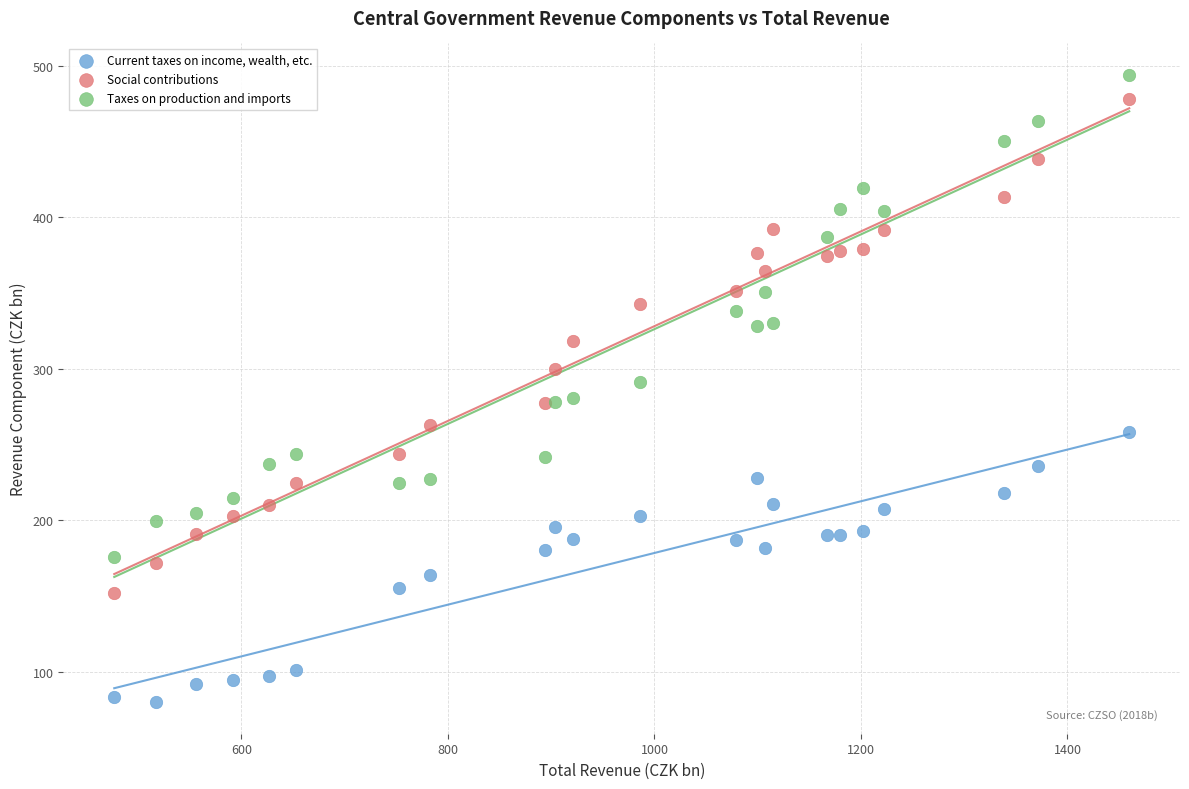

Which series reaches the minimum Y coordinate?

Current taxes on income, wealth, etc.